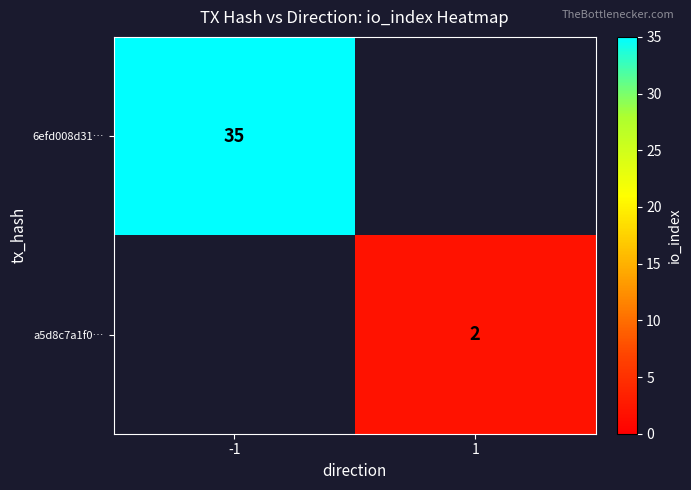

The value of 6efd008d31… at -1 is 10.3. True or false?

False